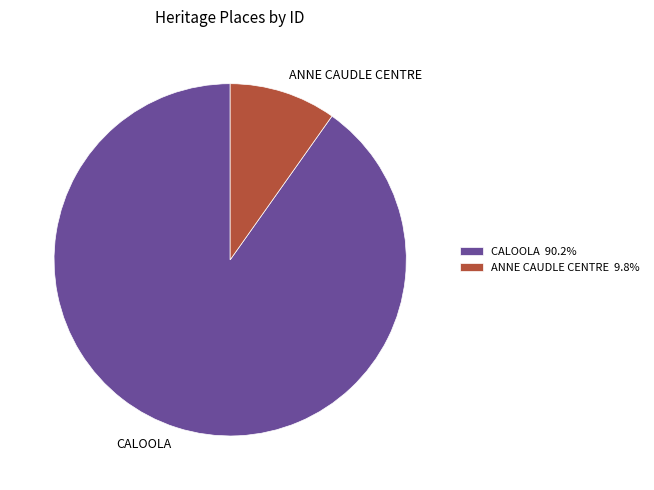

What is the ratio of the value at CALOOLA 90.2% to the value at ANNE CAUDLE CENTRE 9.8%?

9.2